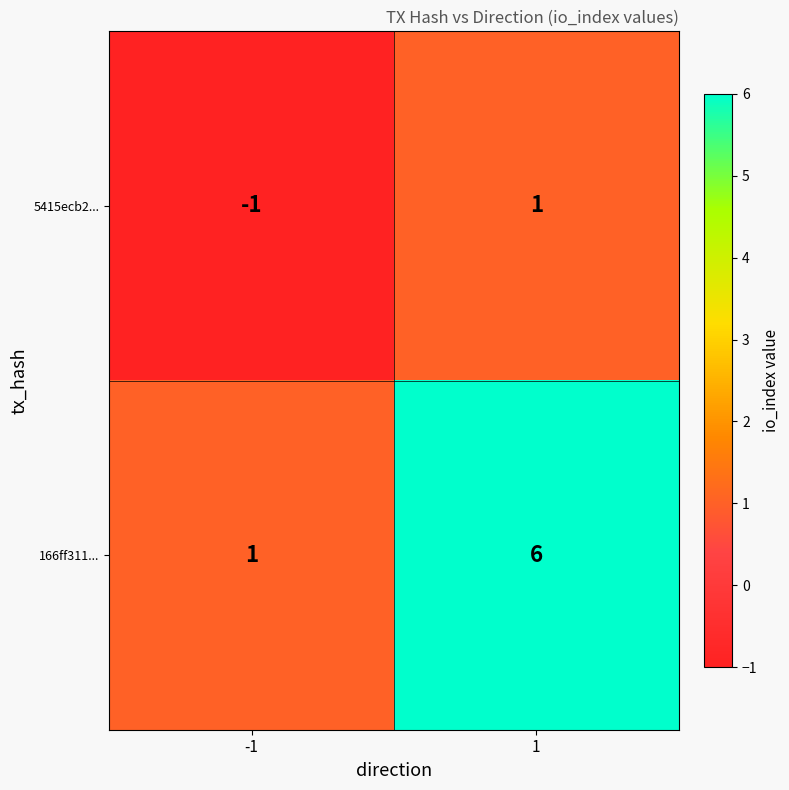

The 166ff311... series shows 1 at -1. True or false?

True